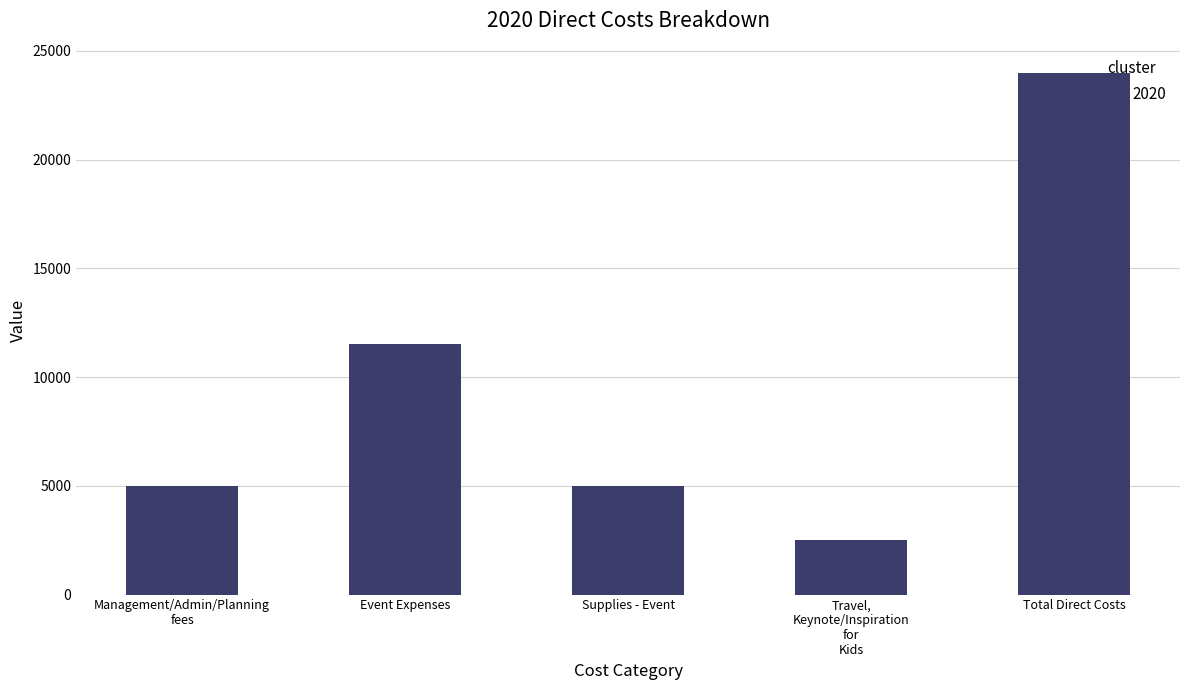

Reading left to right, transcribe all the data shown in this chart.

5000	11500	5000	2500	24000